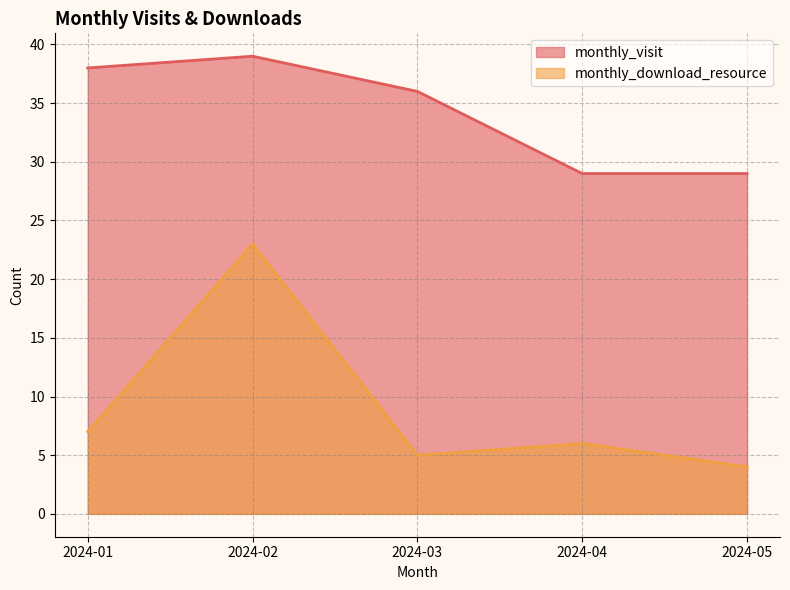

What is the difference between the maximum and minimum values in the monthly_visit series?

10